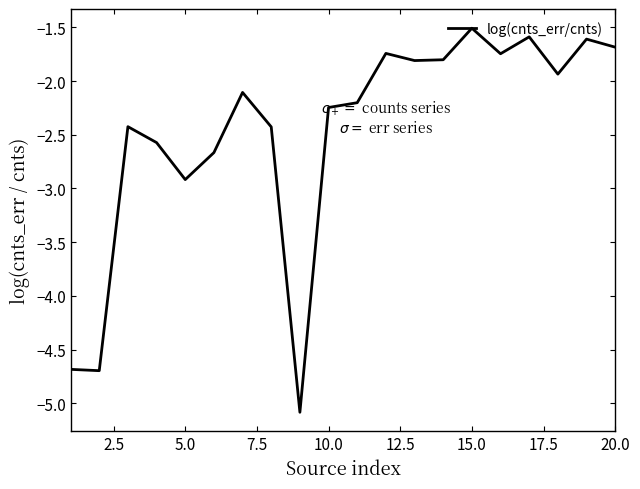

What is the difference between the maximum and minimum values?

3.6